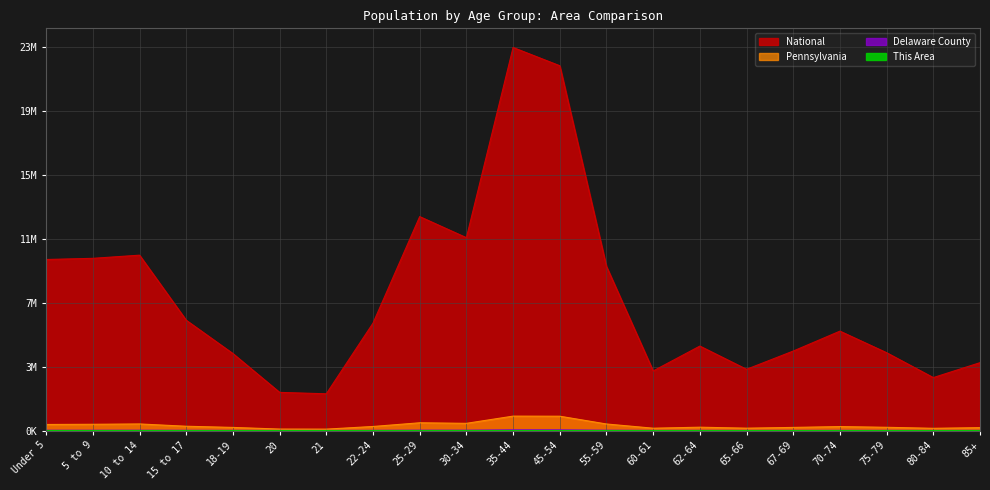

What is the minimum value shown in the chart?

104.0